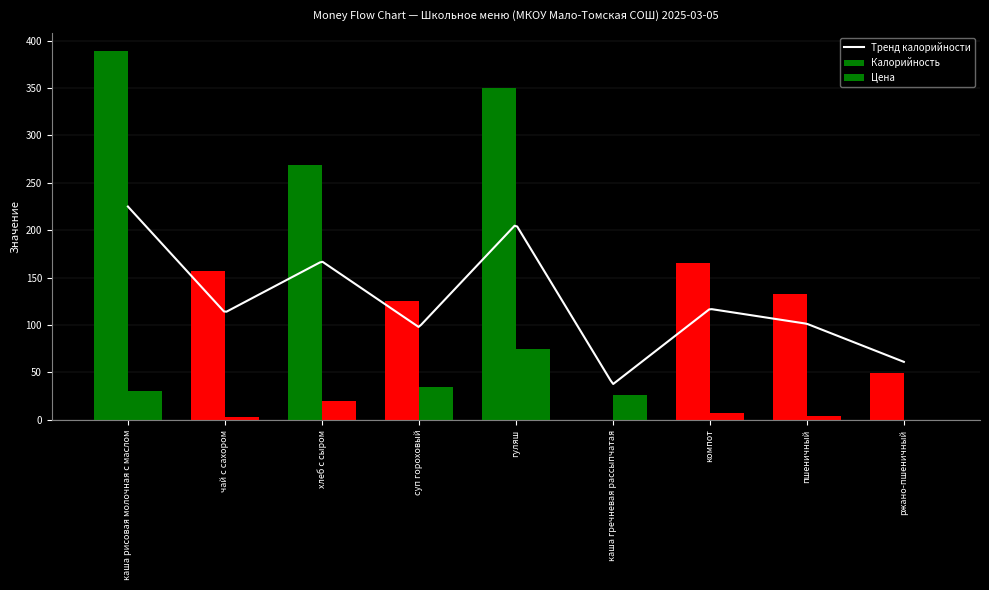

What is the average value of the Цена series?

22.2